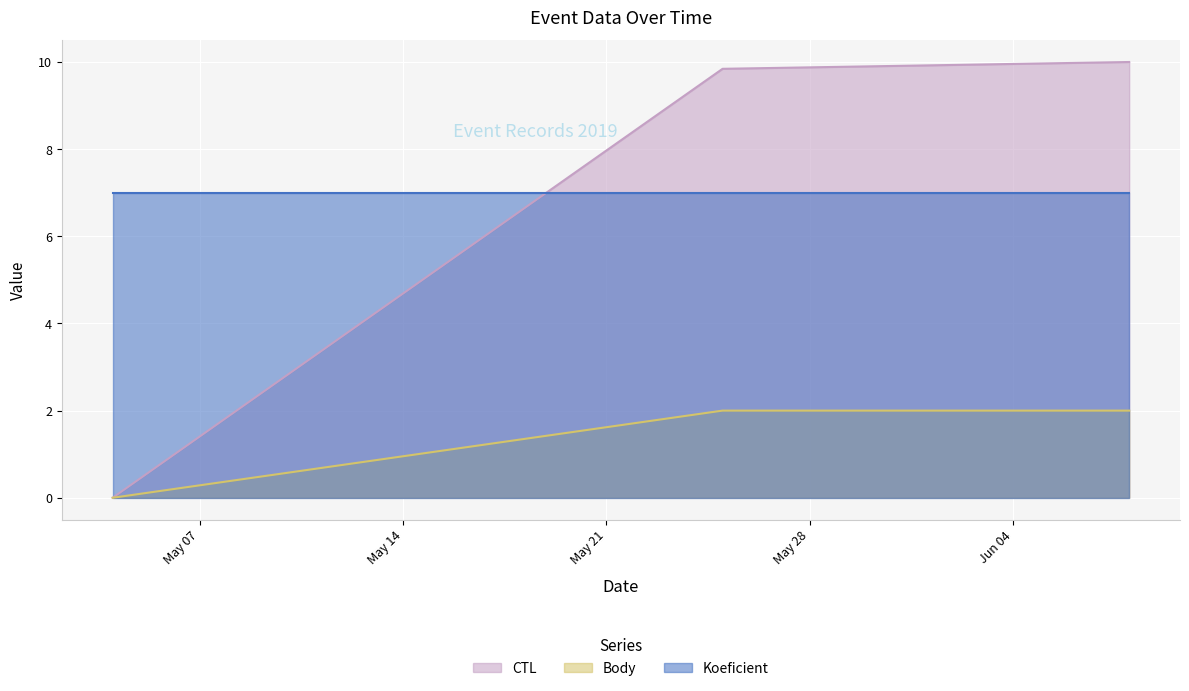

Which has a higher value, 2019-06-08 or 2019-05-25?

2019-06-08